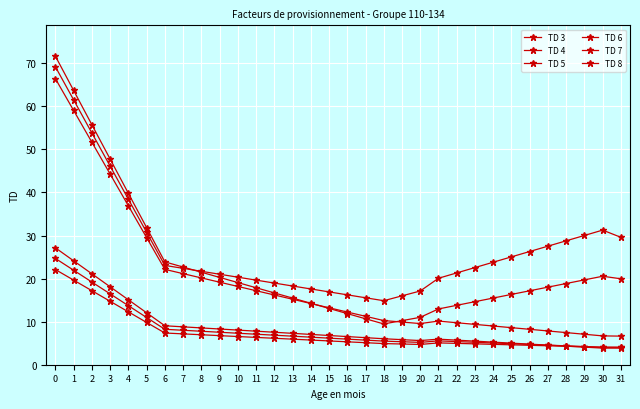

How many interior local peaks does the TD 7 series have?

1